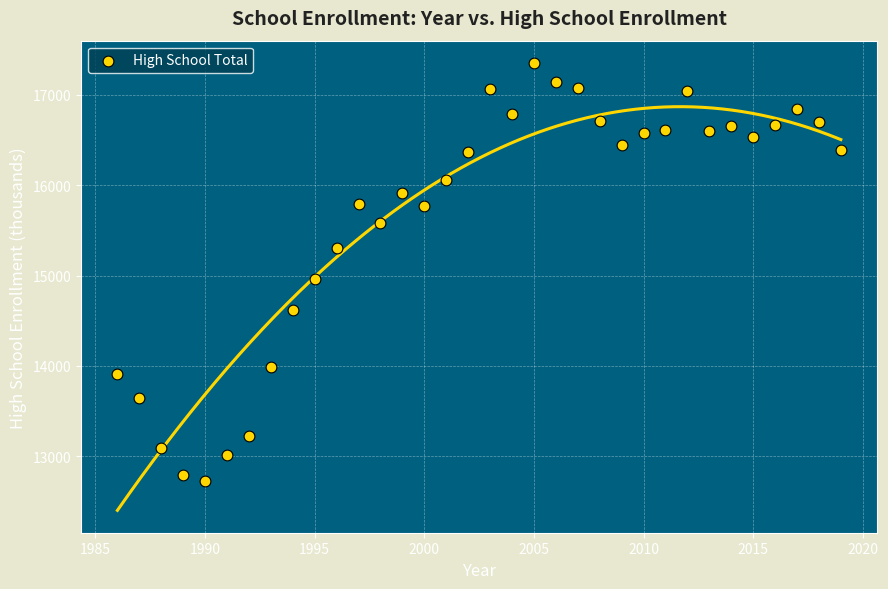

What is the range of Y values (max minus min)?

4635